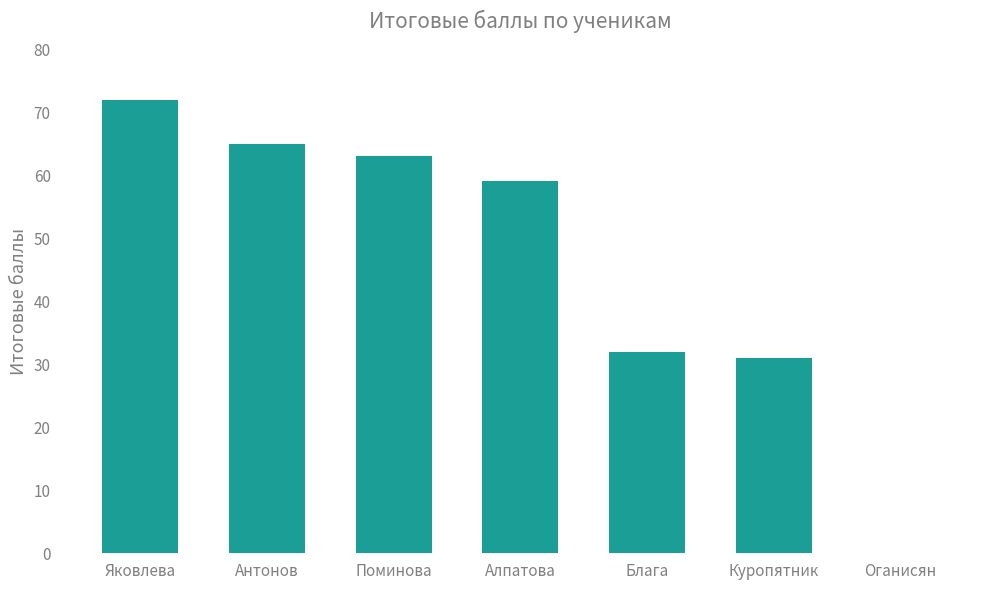

At which label is the value closest to 36?

Блага